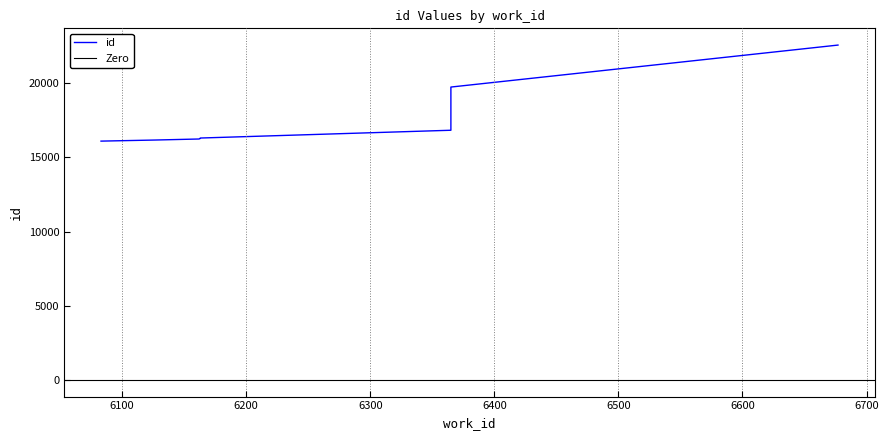

Rank the categories by value from highest to lowest.

6677, 6365, 6365, 6163, 6163, 6163, 6163, 6162, 6126, 6083